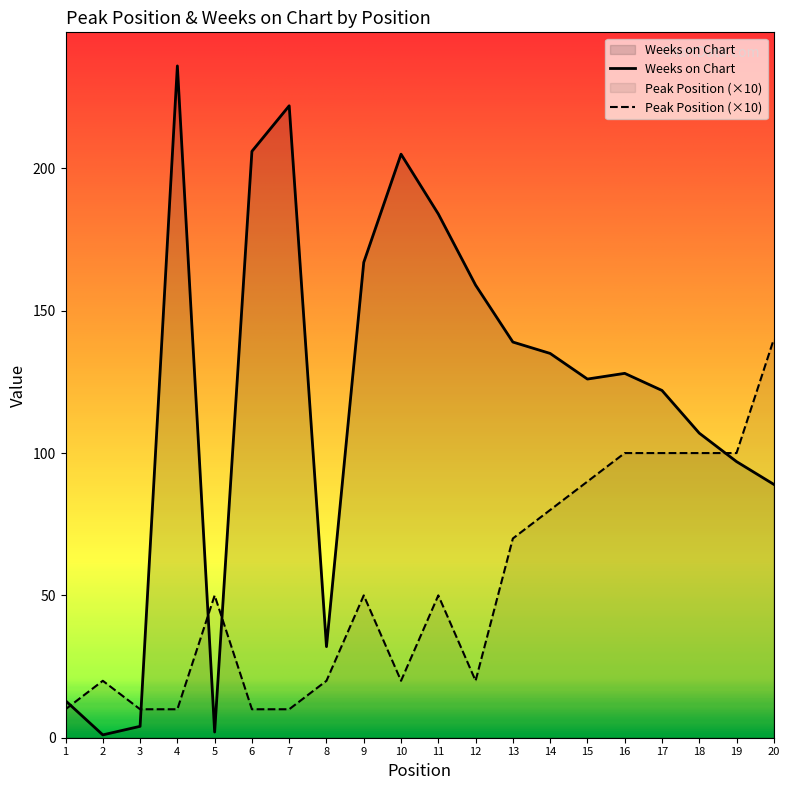

Where is the first local maximum for Weeks on Chart?

4